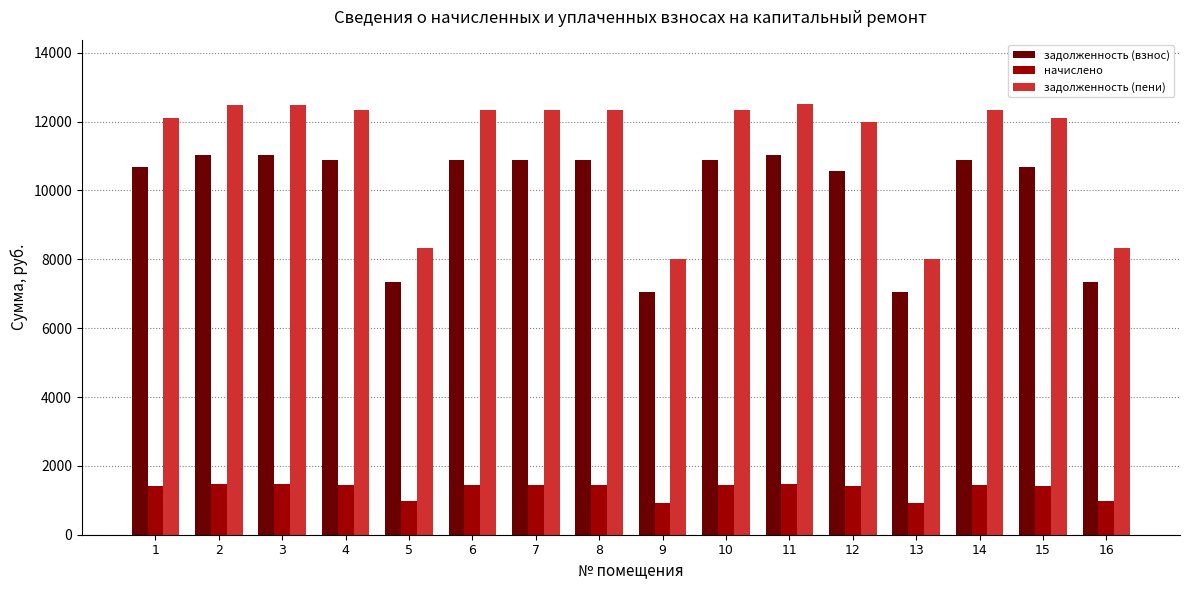

What is the value of the начислено bar at the 5th from the left?

973.0